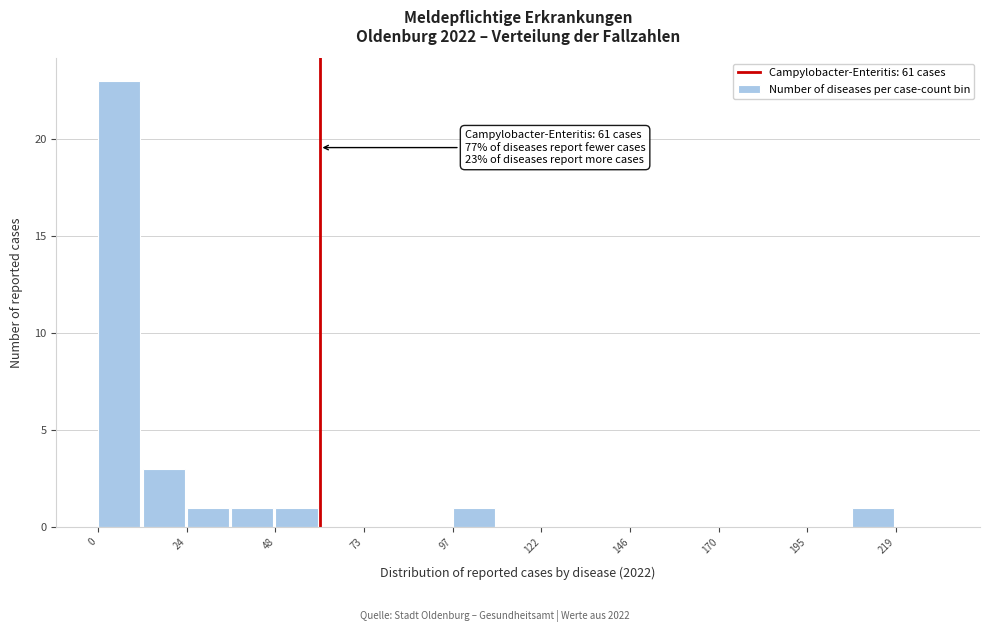

Around what value on the x-axis is the tallest bar? Give the approximate position of its centre, as read against the axis.

5